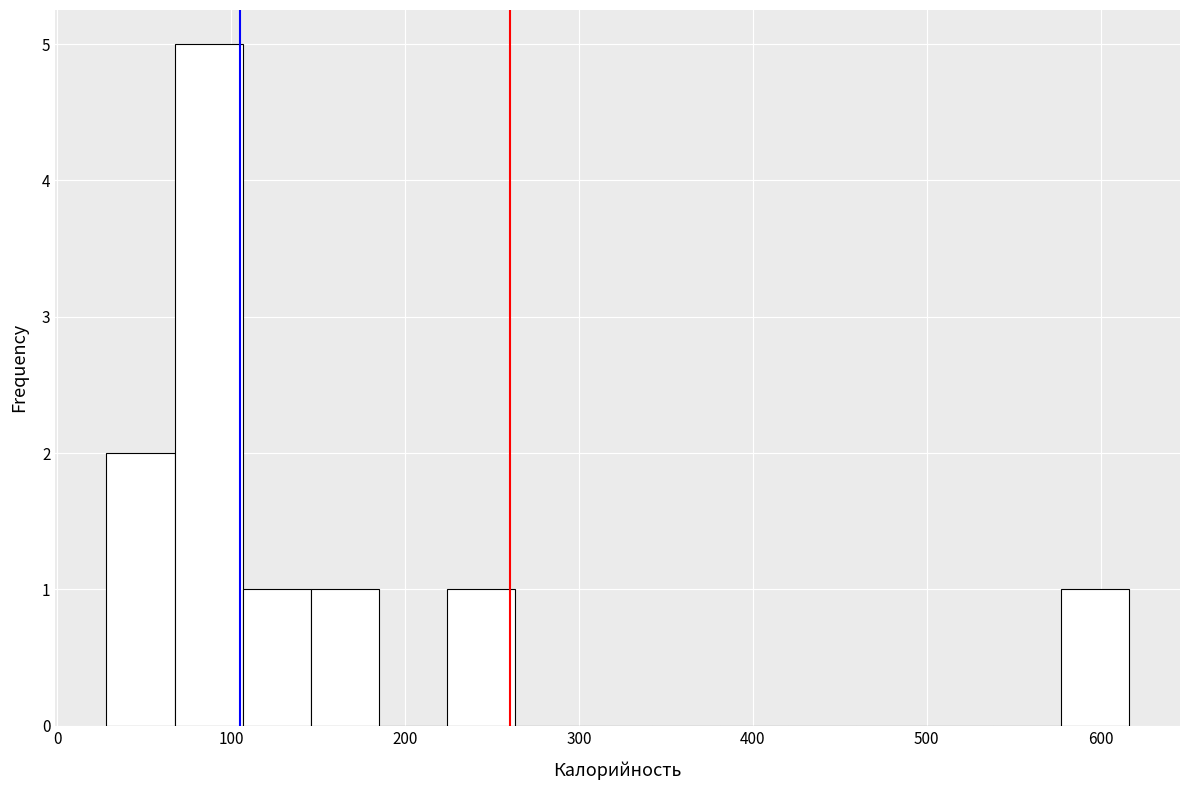

Around what value on the x-axis is the tallest bar? Give the approximate position of its centre, as read against the axis.

90